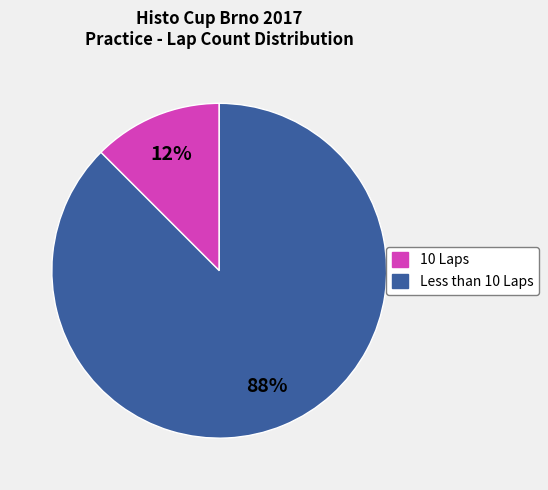

Is there a majority slice in this chart?

Yes